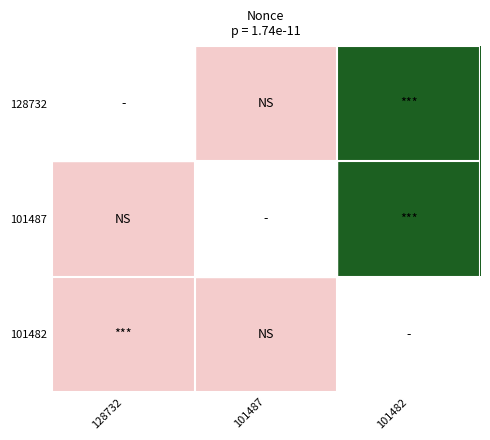

Which has a higher value, 101487 or 101482?

101482